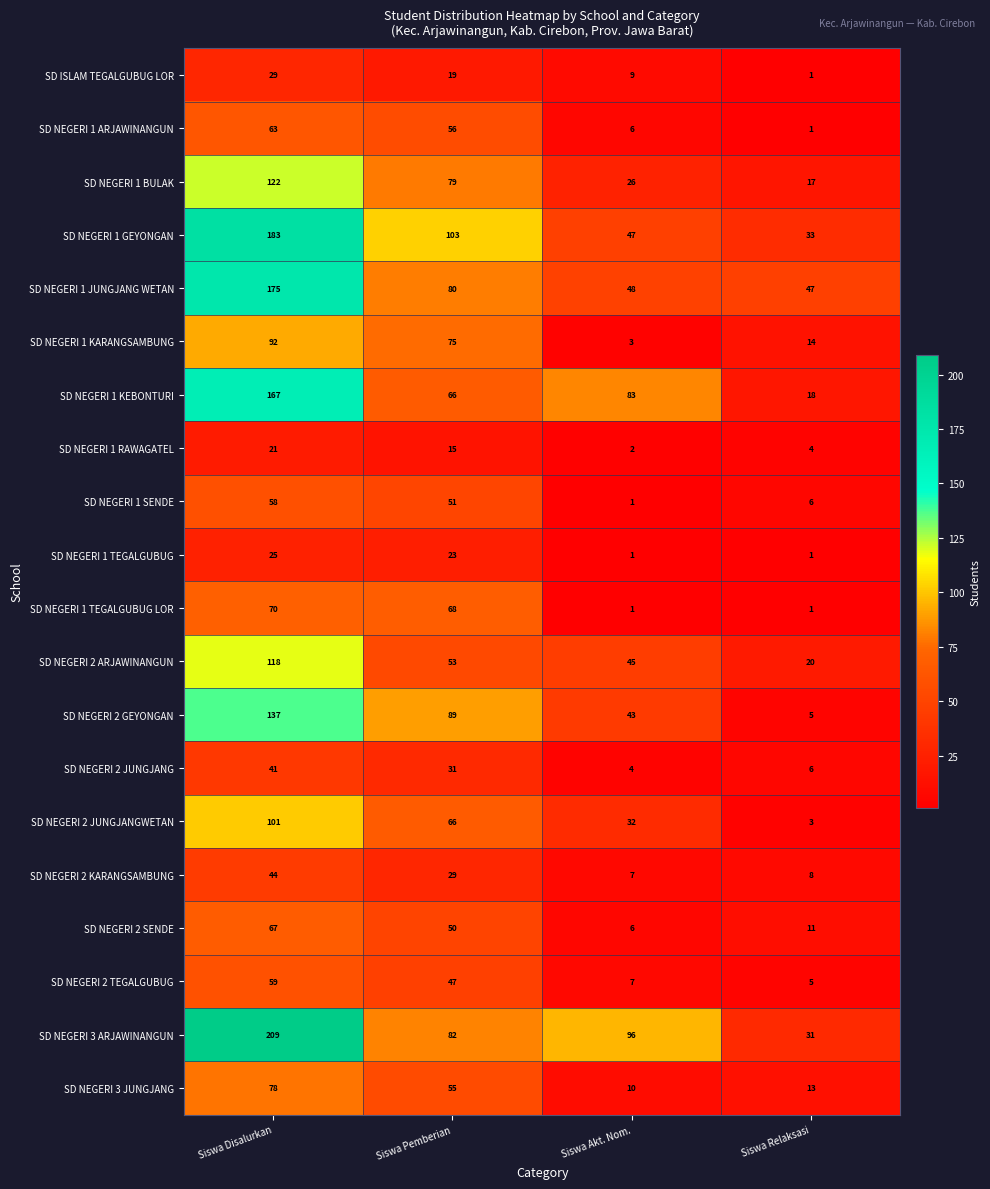

Read the SD NEGERI 2 TEGALGUBUG value at Siswa Pemberian, to the nearest 5.

45